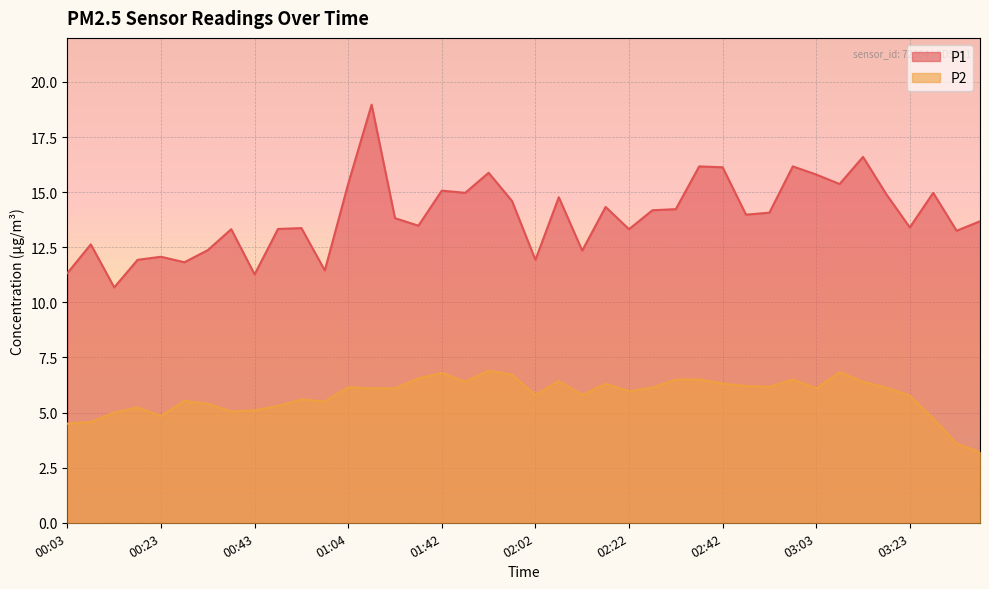

Is the value of P1 at 02:57 greater than the value of P2 at 00:03?

Yes